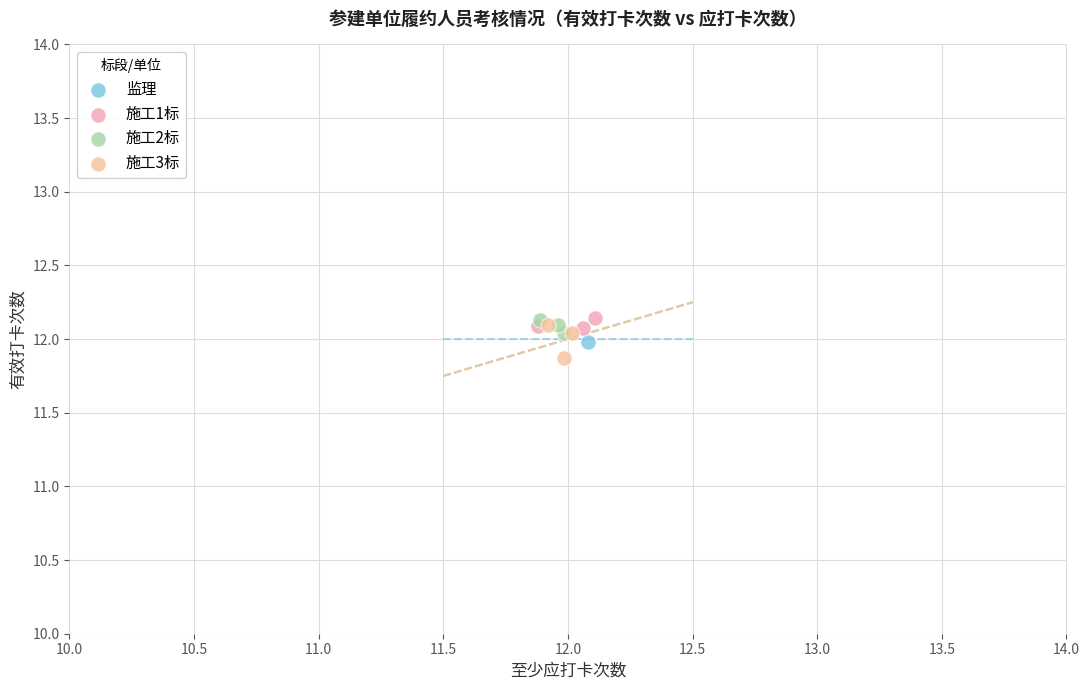

What are all the series names shown in the legend?

监理, 施工1标, 施工2标, 施工3标